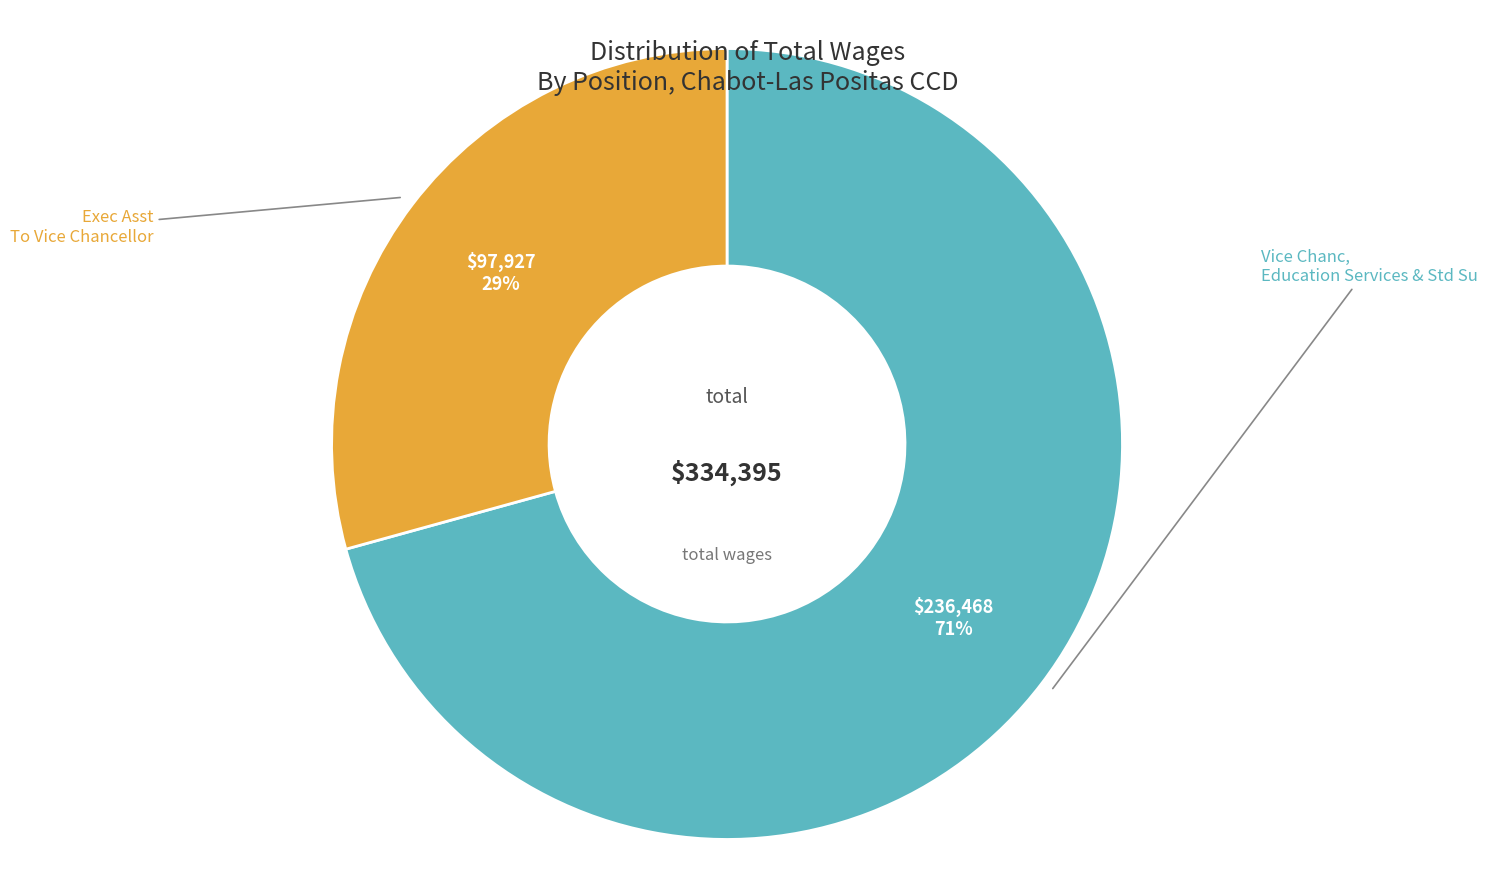

Is there any slice that represents more than half of the pie?

Yes